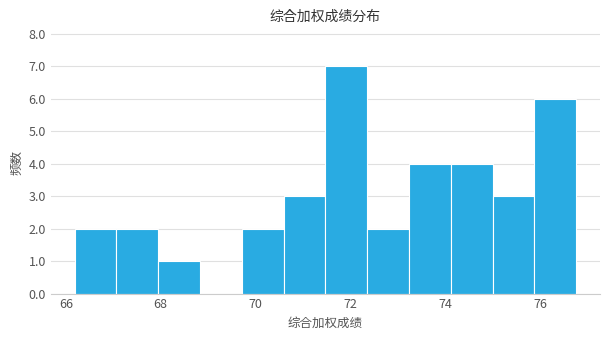

Reading left to right, transcribe this chart: for each bar, give the range it covers on the x-axis and its height. Neither the bar edges nor the heights are printed on the chart, so give them approximately, as read against the axes.

66.2 to 67.0: 2
67.0 to 68.0: 2
68.0 to 68.8: 1
68.8 to 69.8: 0
69.8 to 70.6: 2
70.6 to 71.4: 3
71.4 to 72.4: 7
72.4 to 73.2: 2
73.2 to 74.2: 4
74.2 to 75.0: 4
75.0 to 75.8: 3
75.8 to 76.8: 6